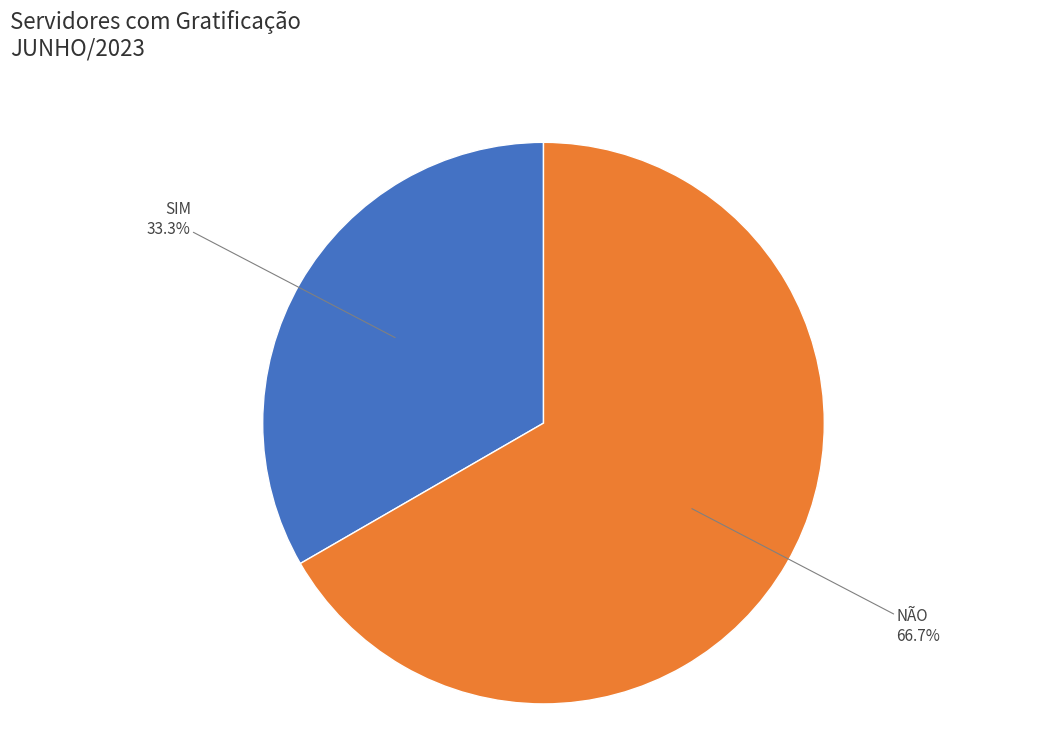

Does NÃO account for over 50% of the chart?

Yes